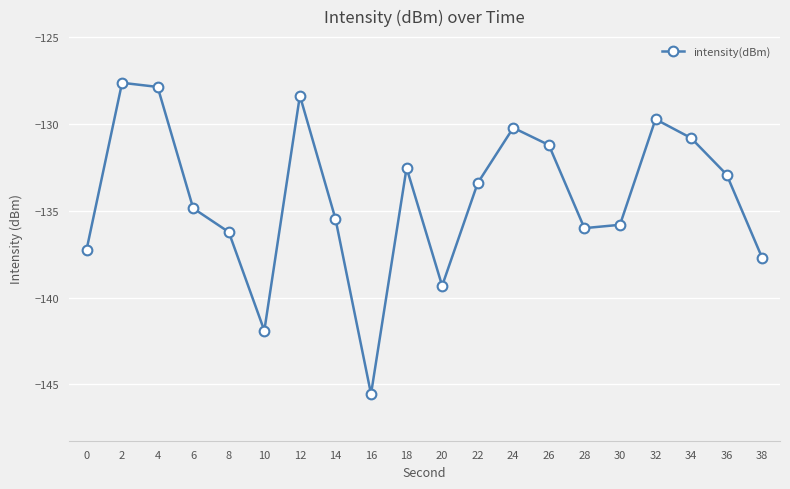

What is the difference between the maximum and minimum values?

17.9